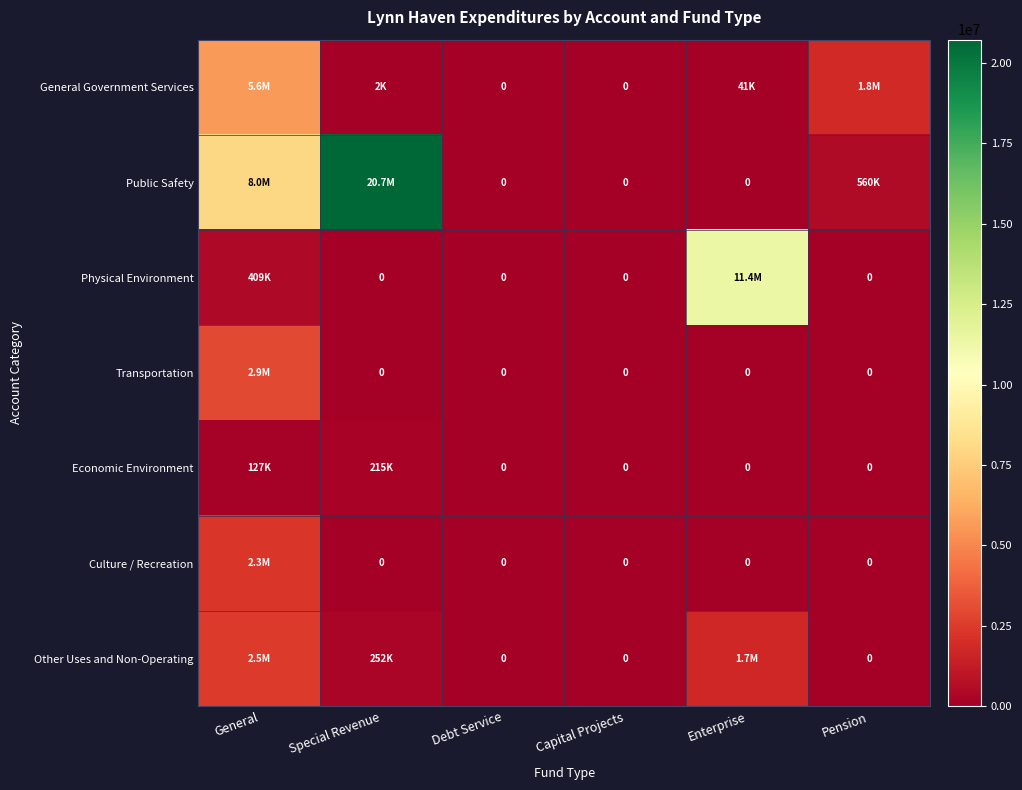

Which category has the highest value across all series?

Special Revenue